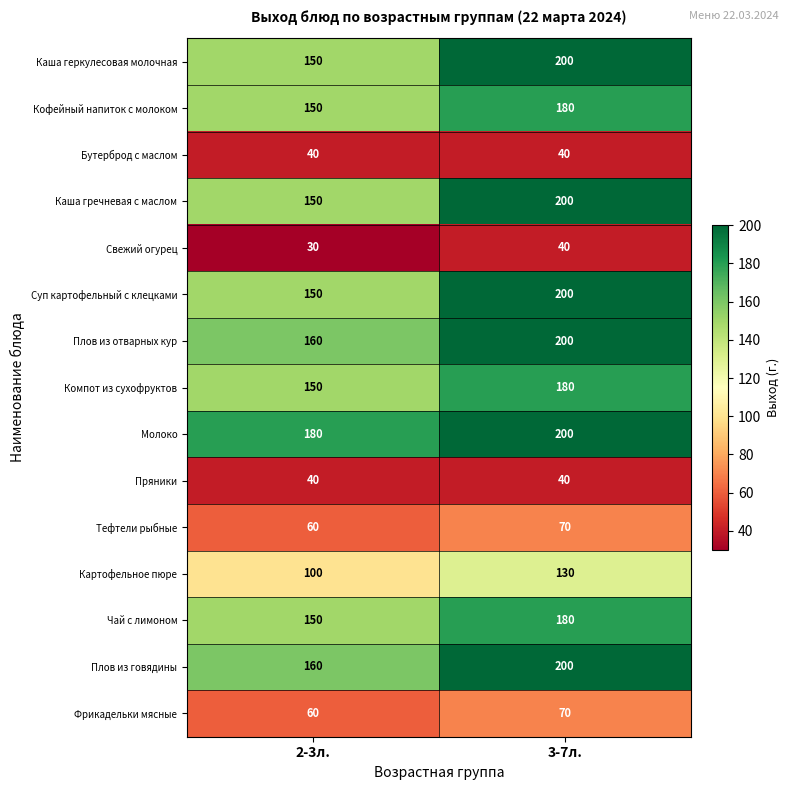

What is the total value across all series at 2-3л.?

1730